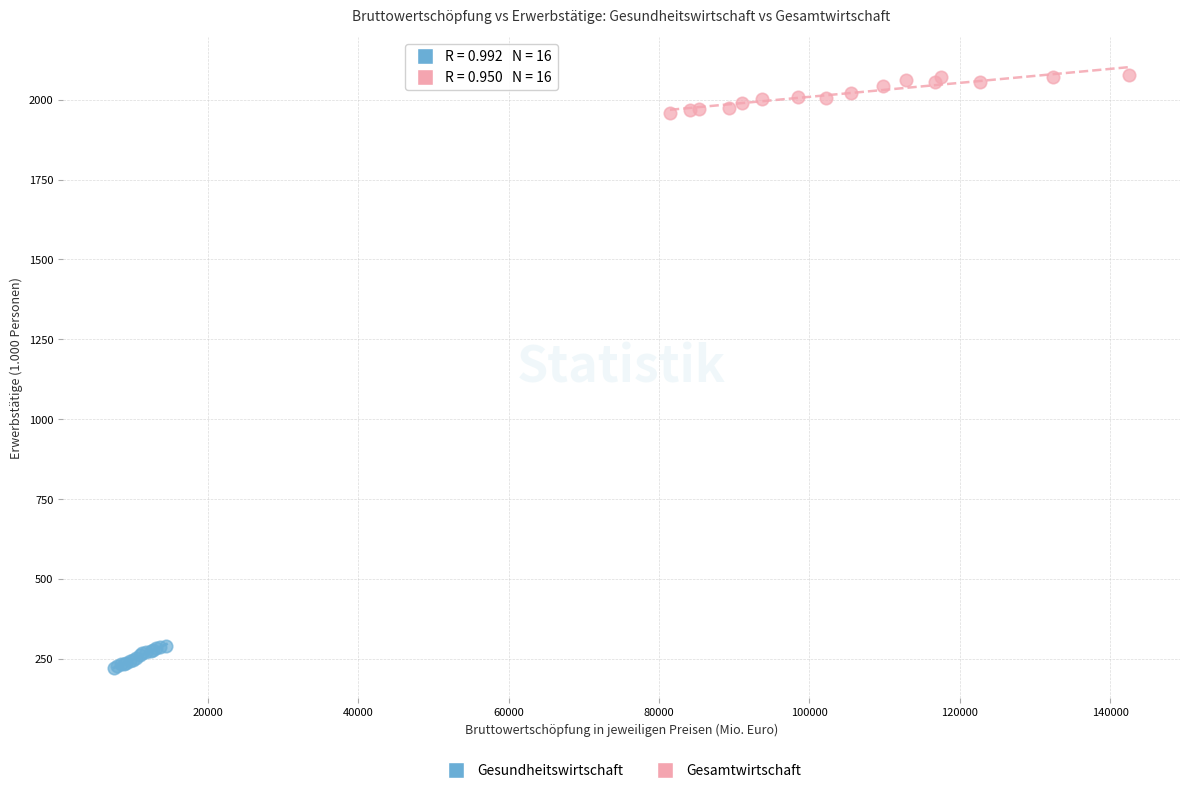

Which series contains the highest Y value?

Gesamtwirtschaft